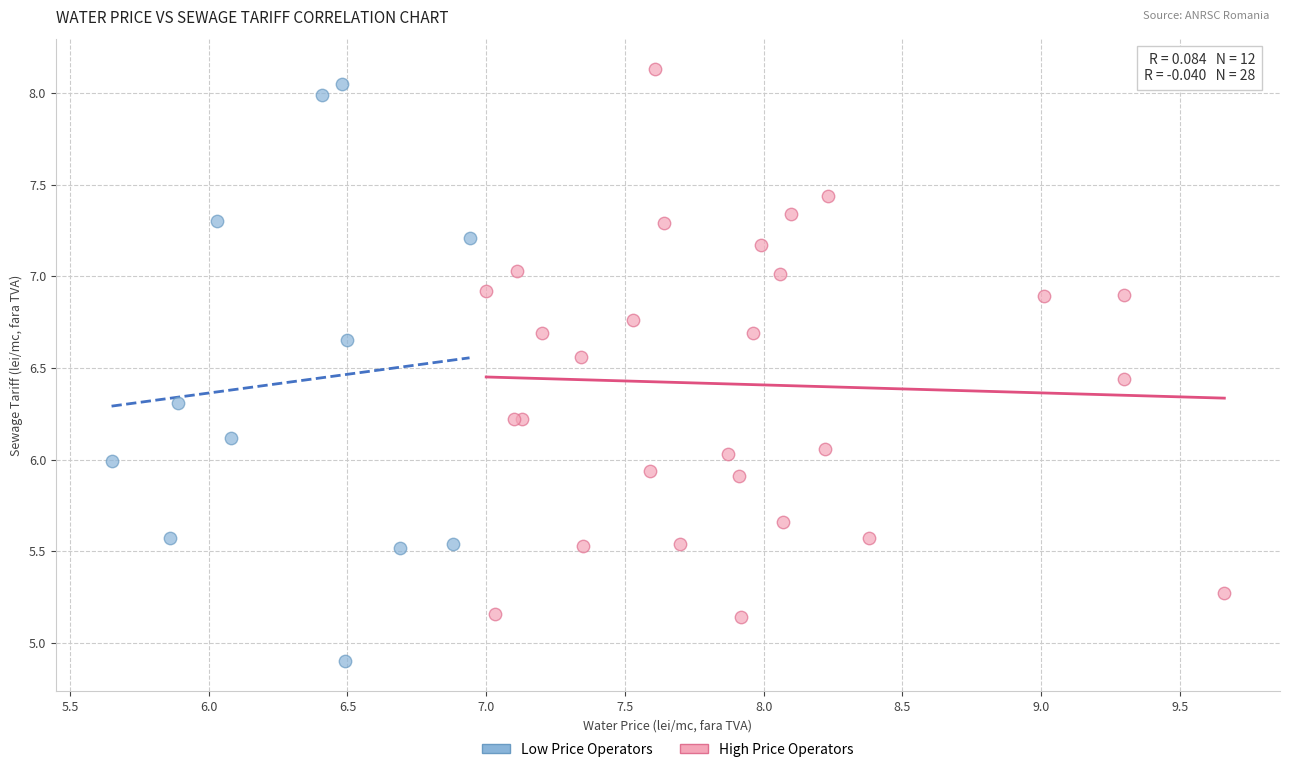

What are all the series names shown in the legend?

Low Price Operators, High Price Operators